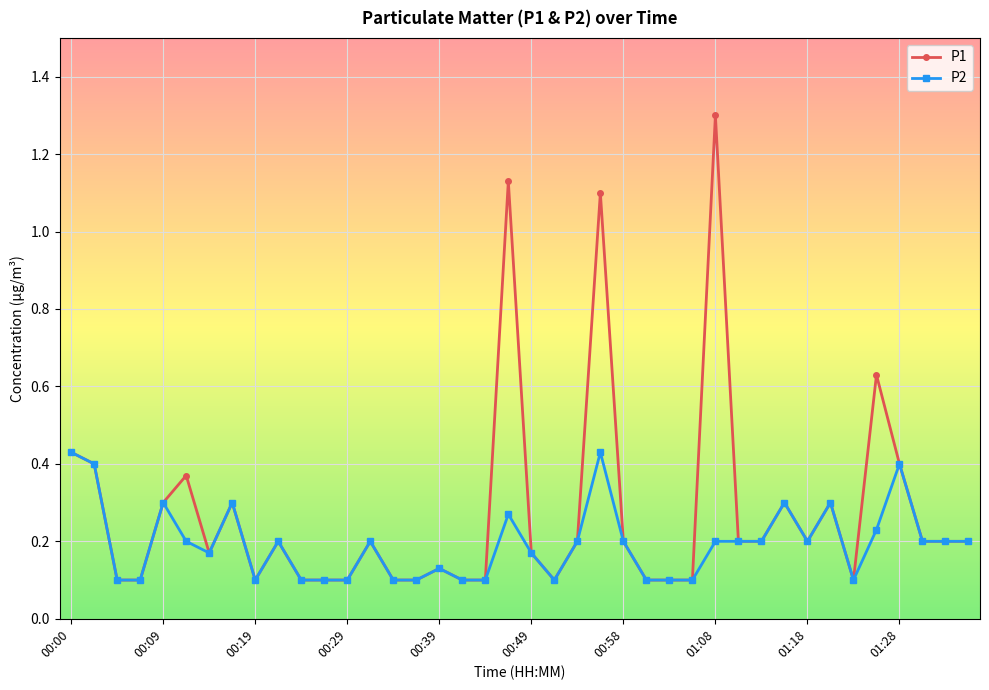

True or false: P2 has more than 1 interior local peaks.

True